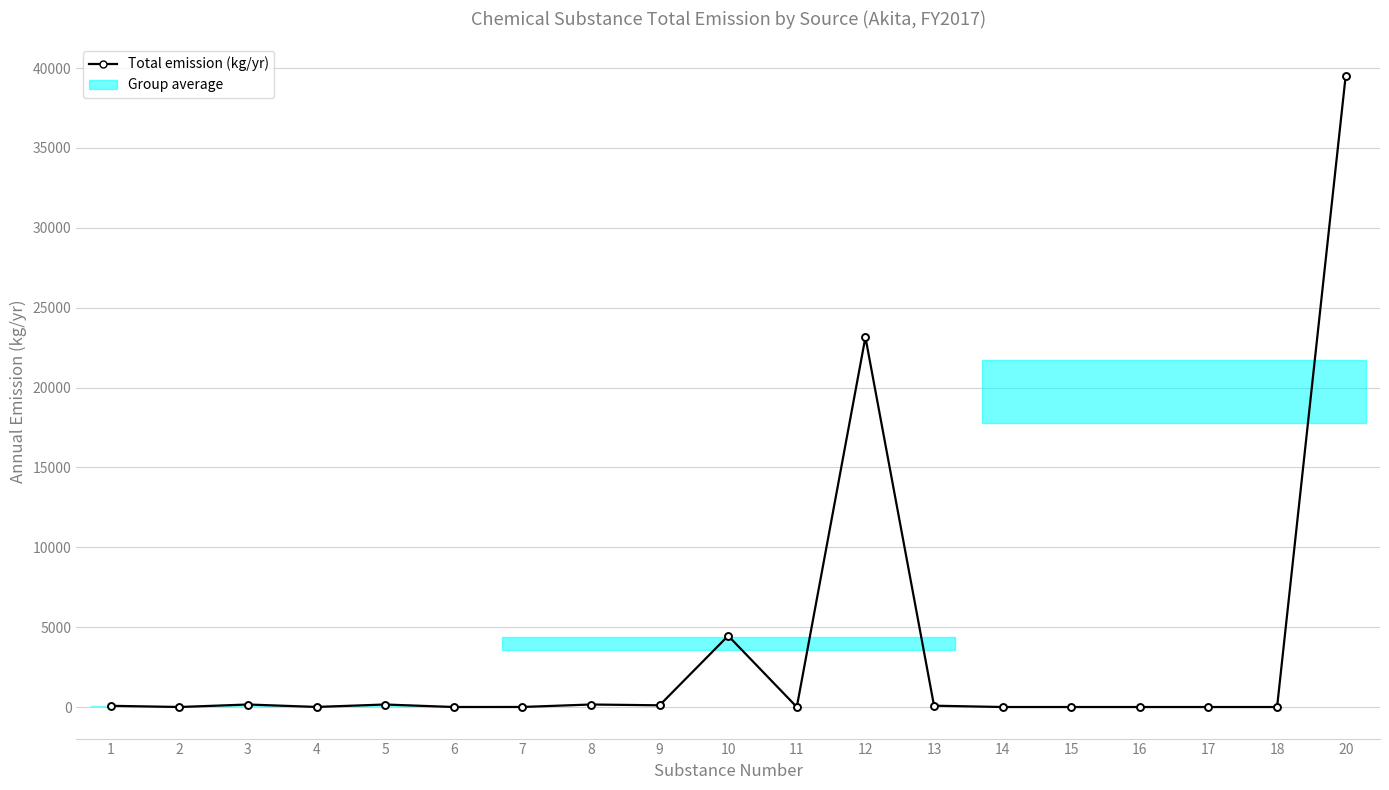

True or false: the data has more than 0 interior local peaks.

True